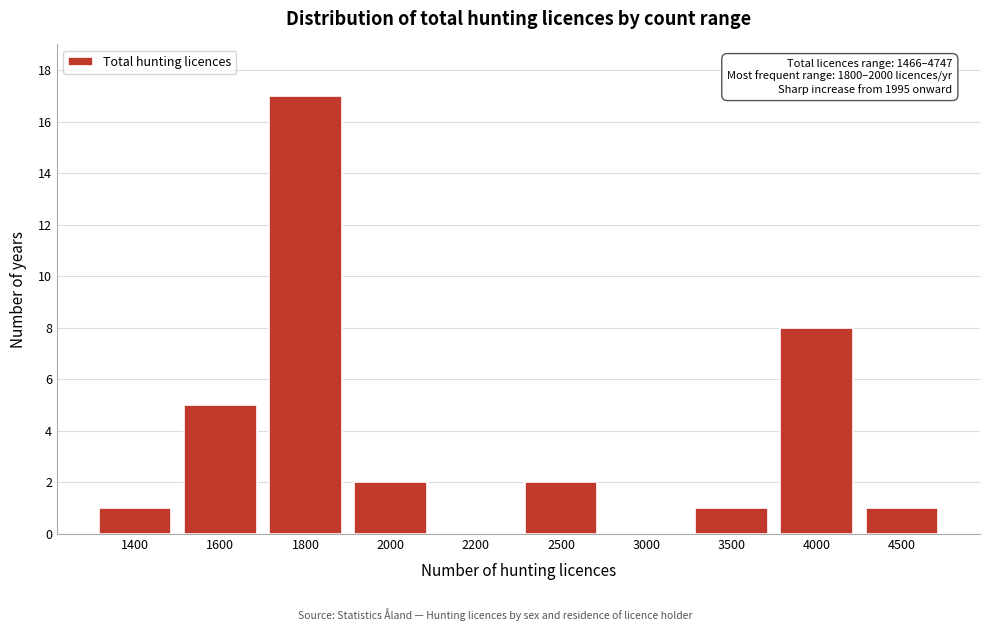

Reading left to right, transcribe all the data shown in this chart.

1400=1	1600=5	1800=17	2000=2	2200=0	2500=2	3000=0	3500=1	4000=8	4500=1